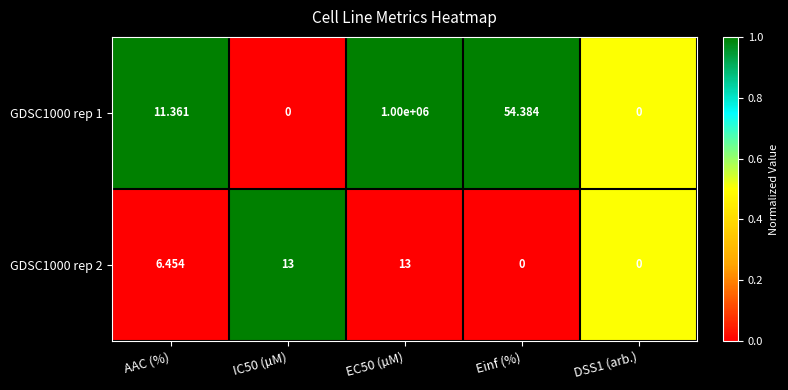

Is the value of GDSC1000 rep 1 at Einf (%) greater than the value of GDSC1000 rep 2 at Einf (%)?

Yes